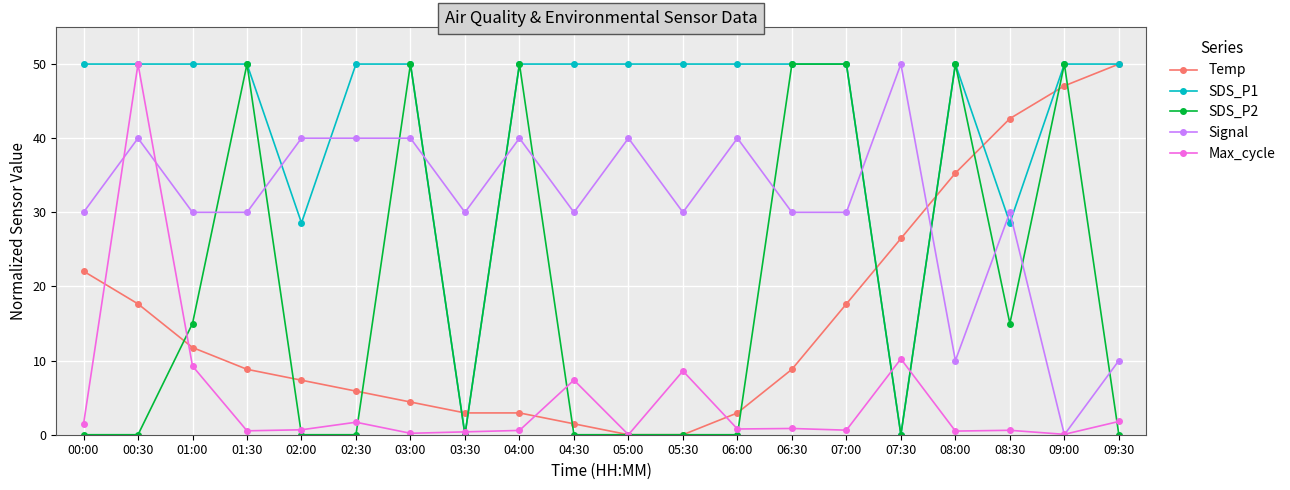

True or false: Signal and SDS_P1 cross at least once.

True